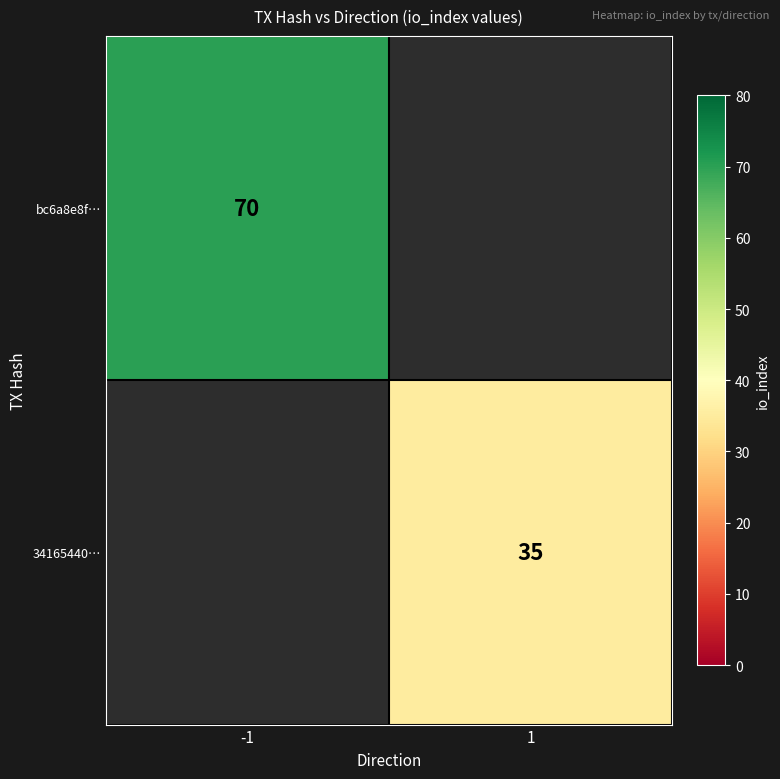

True or false: 34165440… has a value of 35 at 1.

True